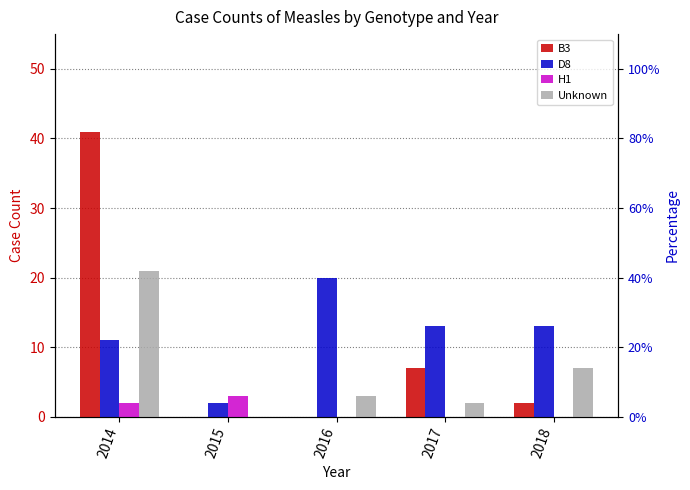

How many data points in Unknown are less than 3?

2